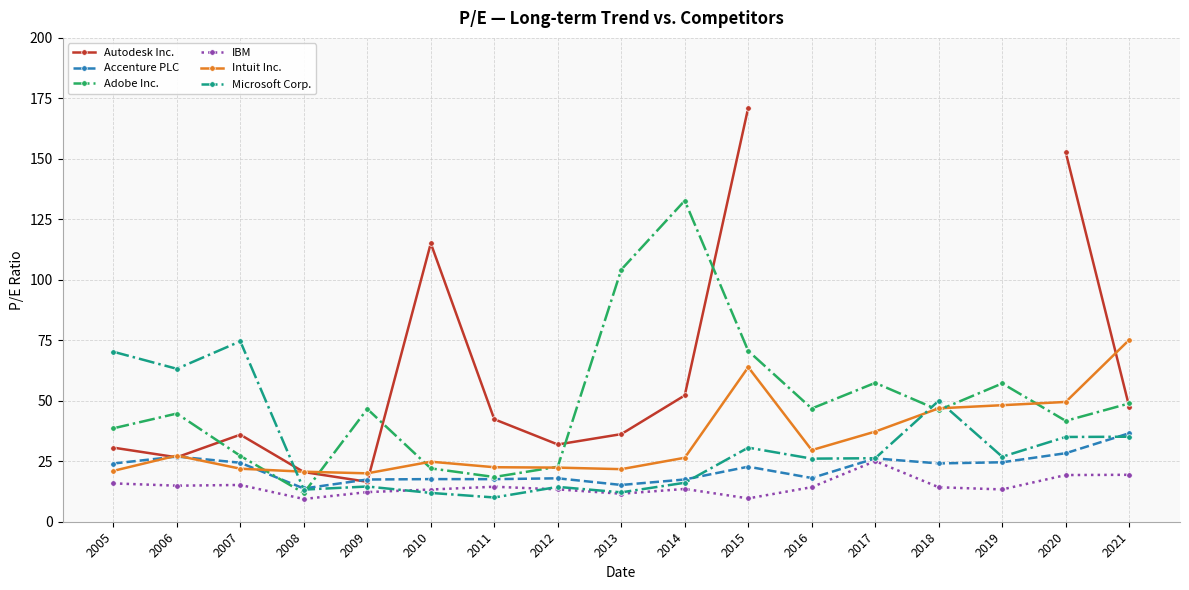

What are all the series names shown in the legend?

Autodesk Inc., Accenture PLC, Adobe Inc., IBM, Intuit Inc., Microsoft Corp.